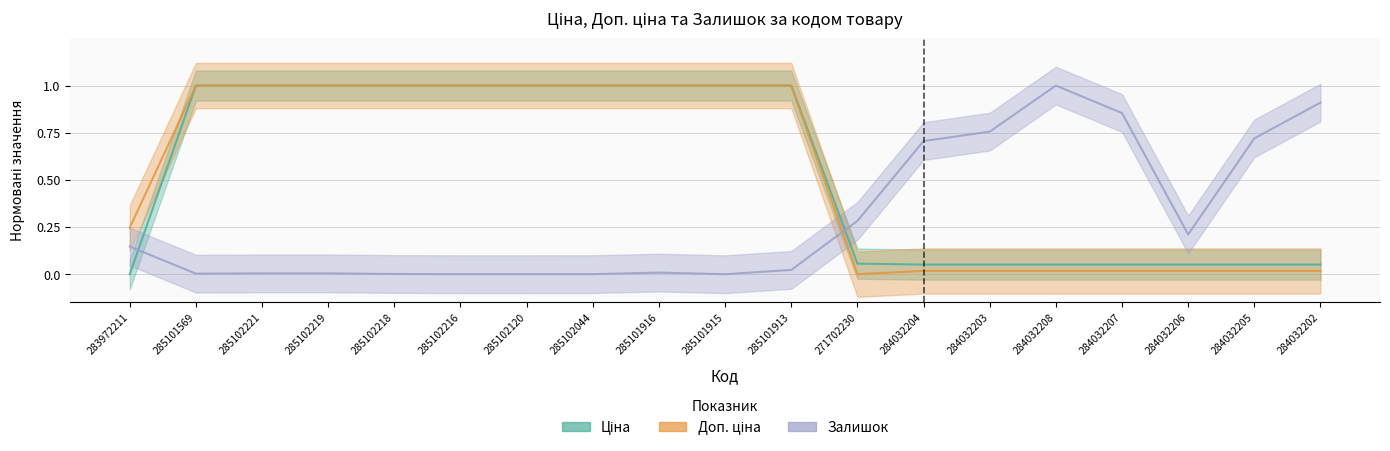

True or false: Ціна has a value of 0.0 at 284032206.

False